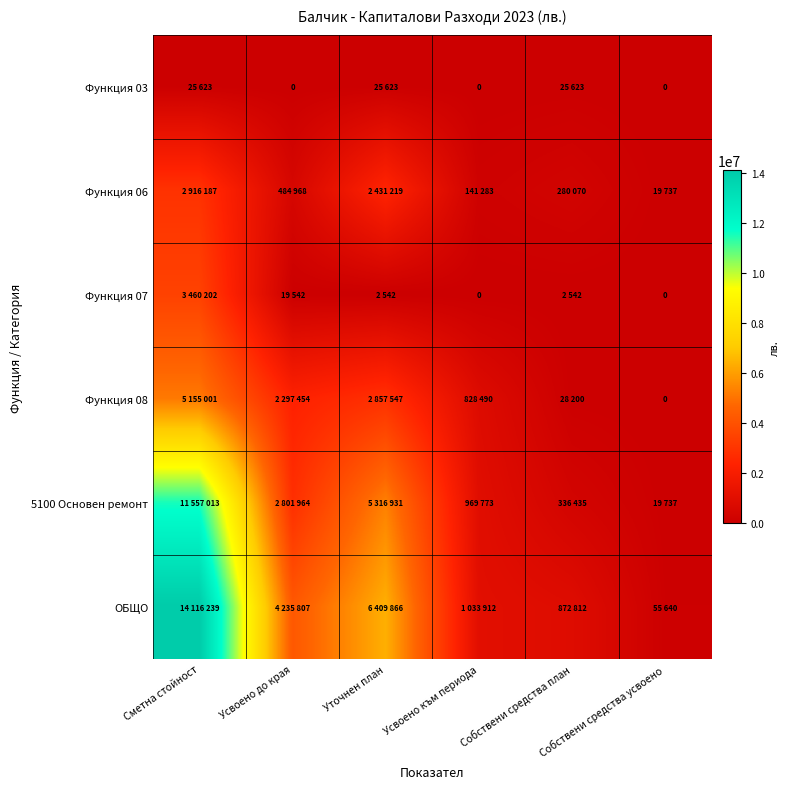

List the series in order of their peak value, lowest first.

Функция 03, Функция 06, Функция 07, Функция 08, 5100 Основен ремонт, ОБЩО